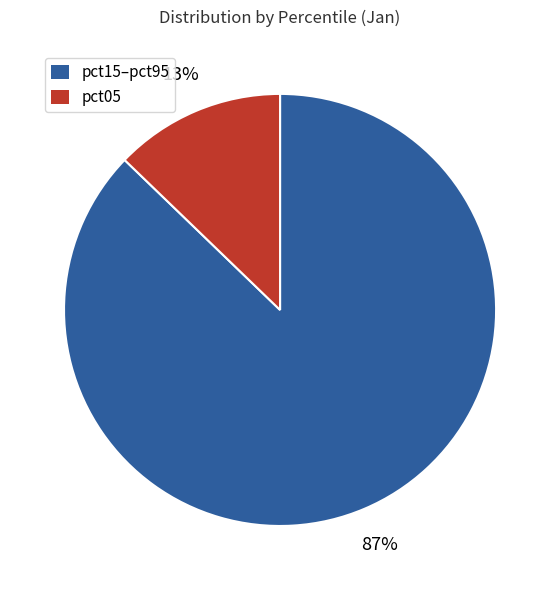

Is there any slice that represents more than half of the pie?

Yes